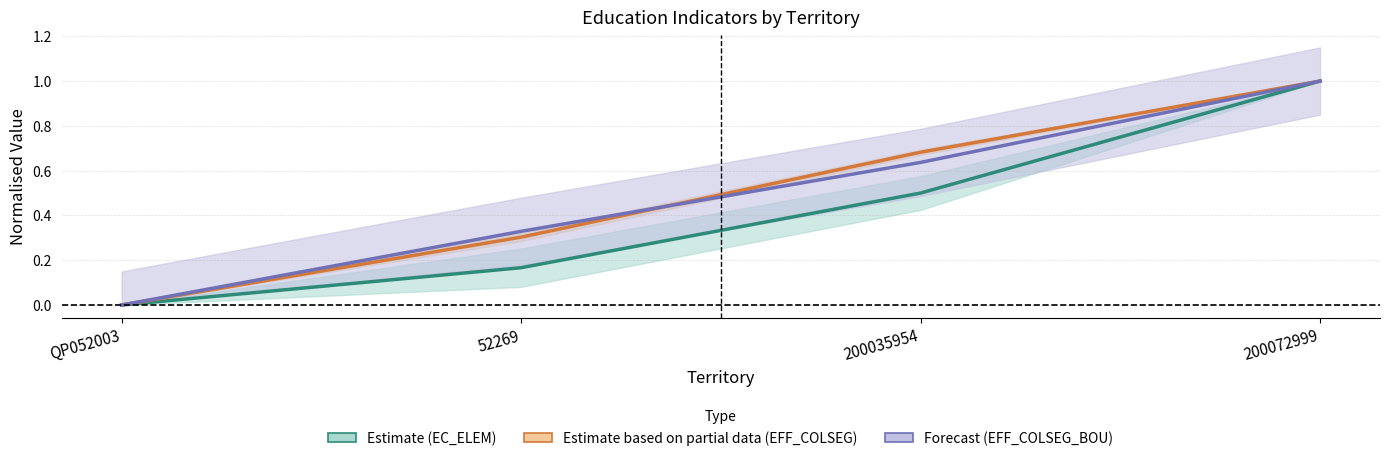

True or false: EFF_COLSEG_BOU has more than 1 interior local peaks.

False